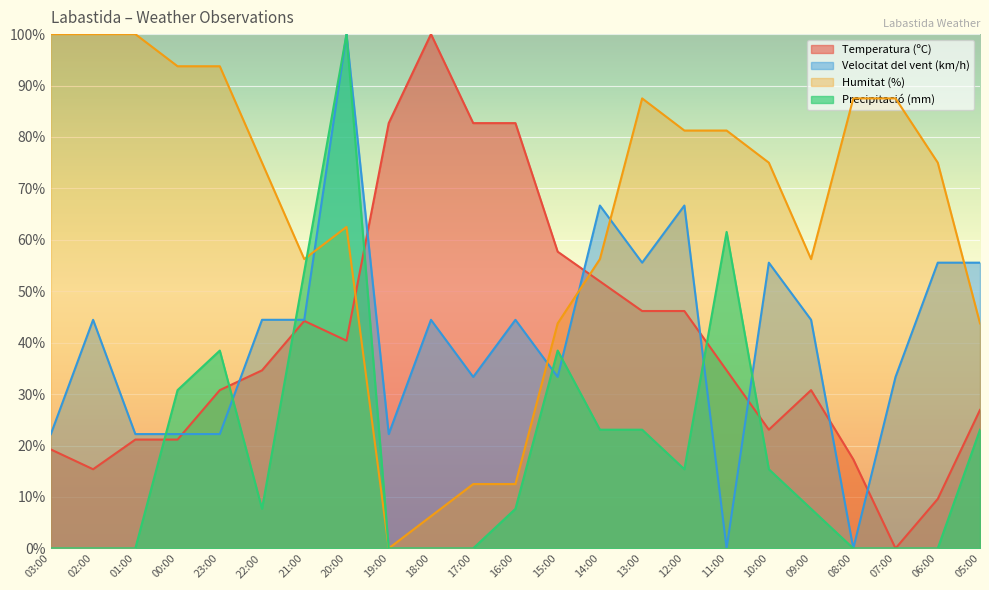

Between 21:00 and 19:00, which series saw the biggest shift?

Humitat (%)